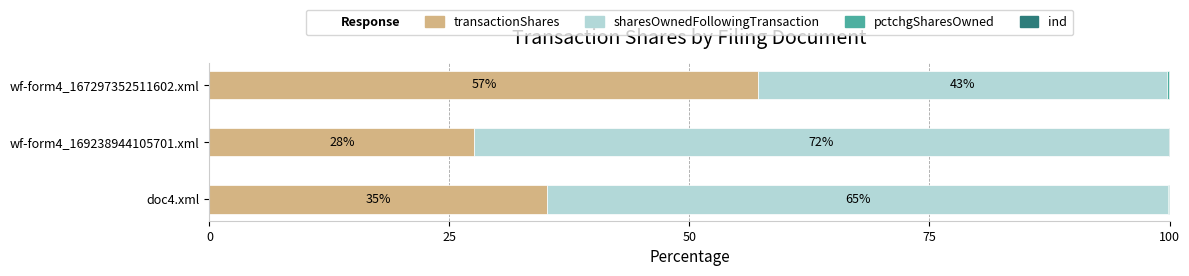

Which category has the highest value in the transactionShares series?

wf-form4_167297352511602.xml